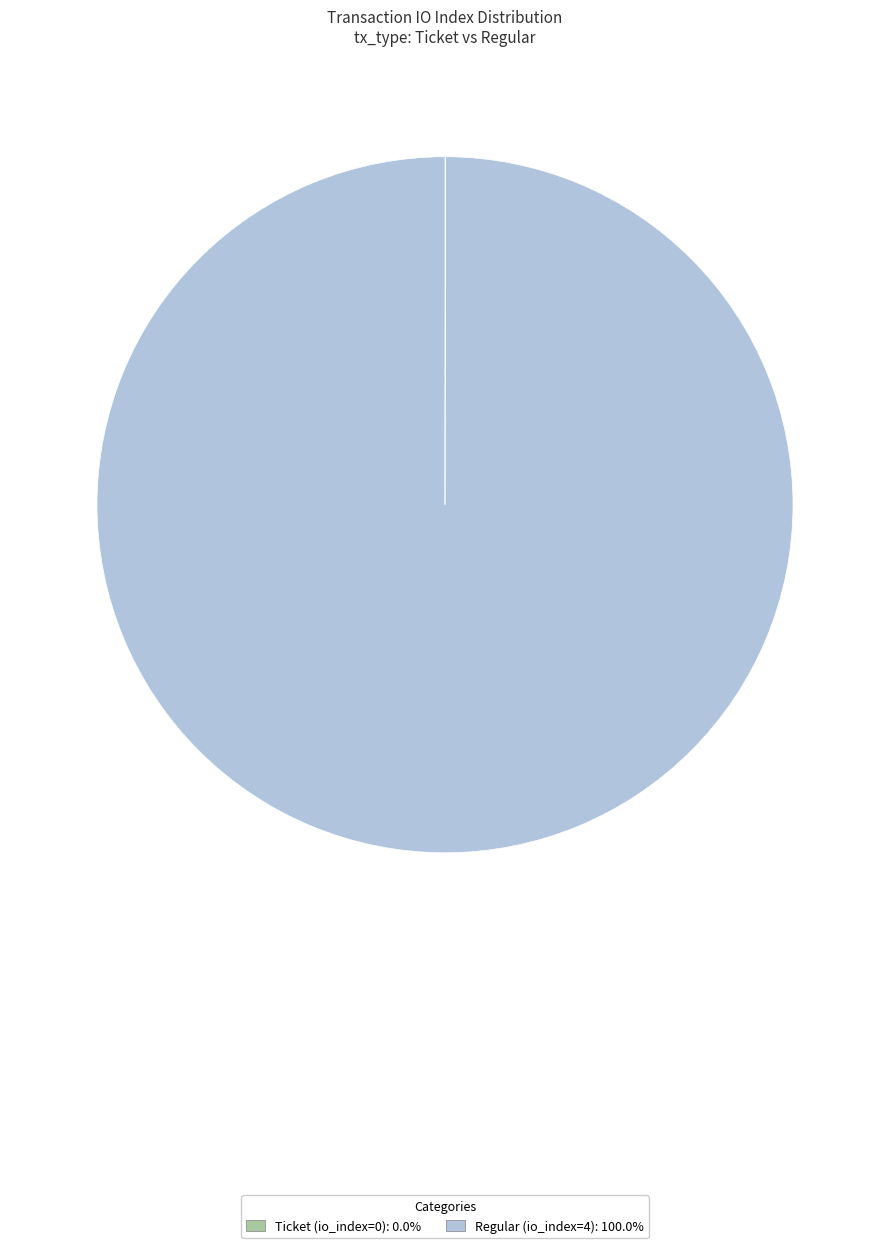

Is there any slice that represents more than half of the pie?

Yes